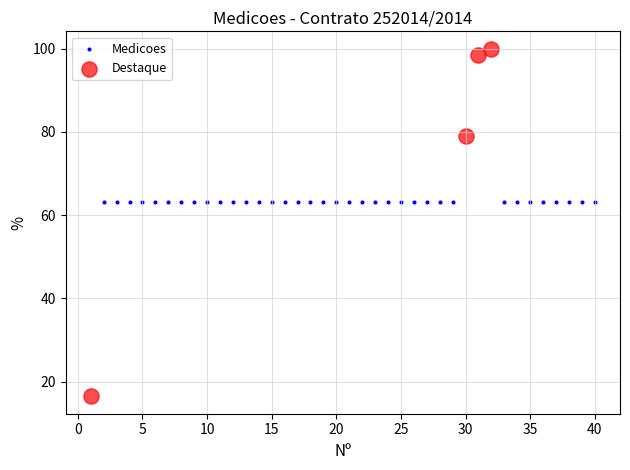

Which series reaches the maximum Y coordinate?

Destaque